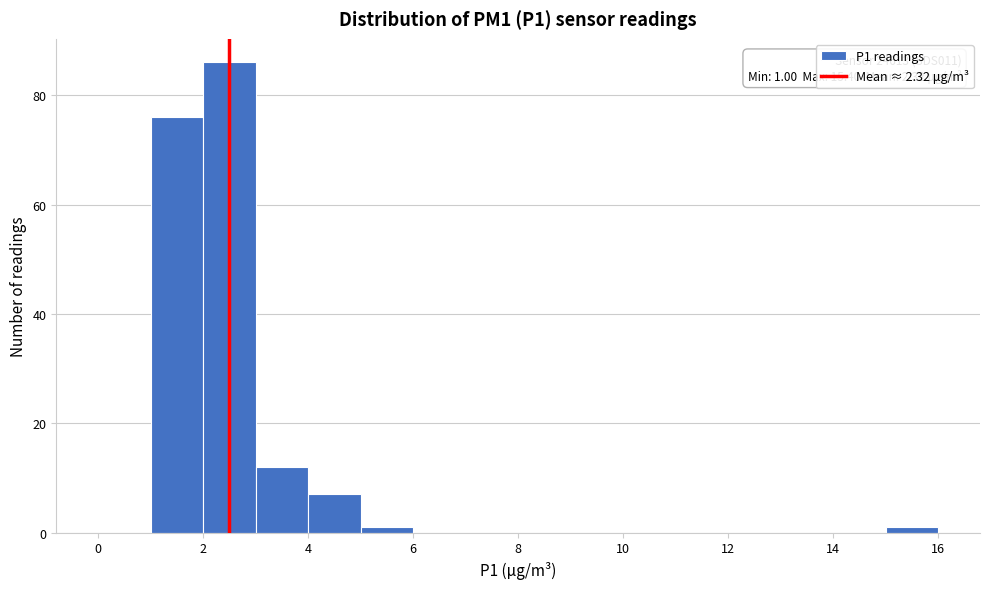

Over which range of the x-axis is the bar tallest?

2 to 3